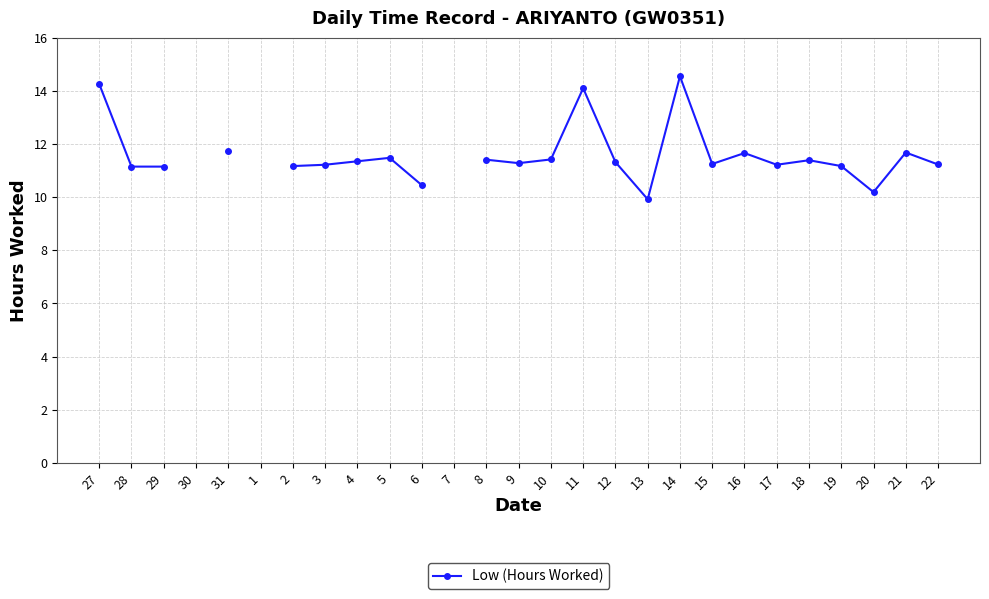

The chart shows a value of 16.8 at 6. True or false?

False